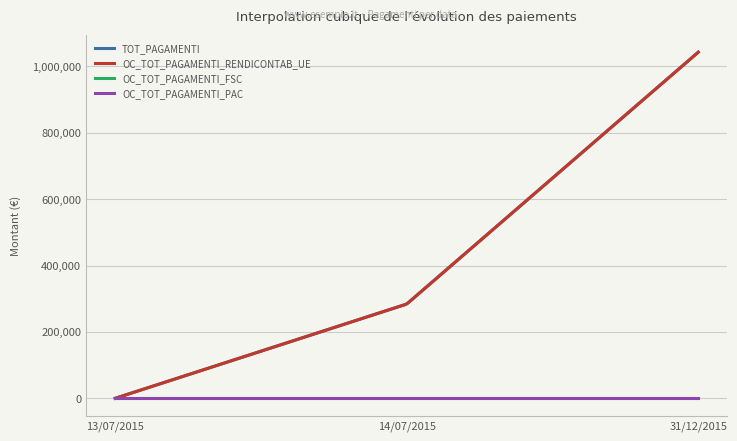

List the labels in order of TOT_PAGAMENTI value, largest first.

31/12/2015, 14/07/2015, 13/07/2015